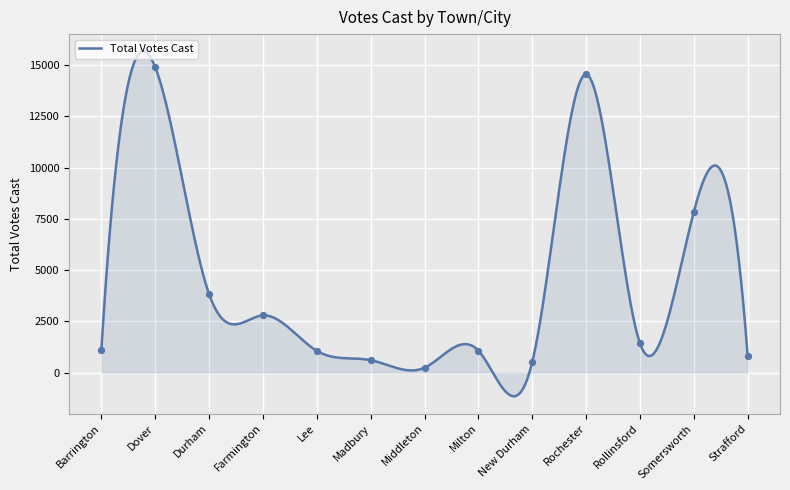

What is the change in value from Milton to Rochester?

+13483